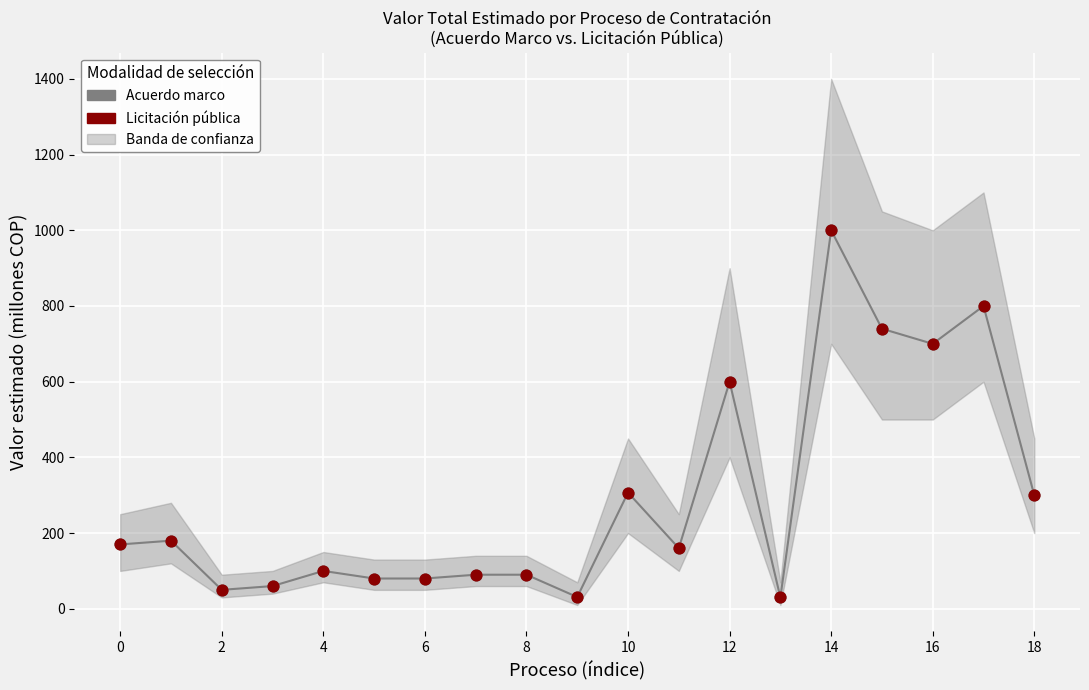

Which series has the widest spread of Y values?

Acuerdo marco